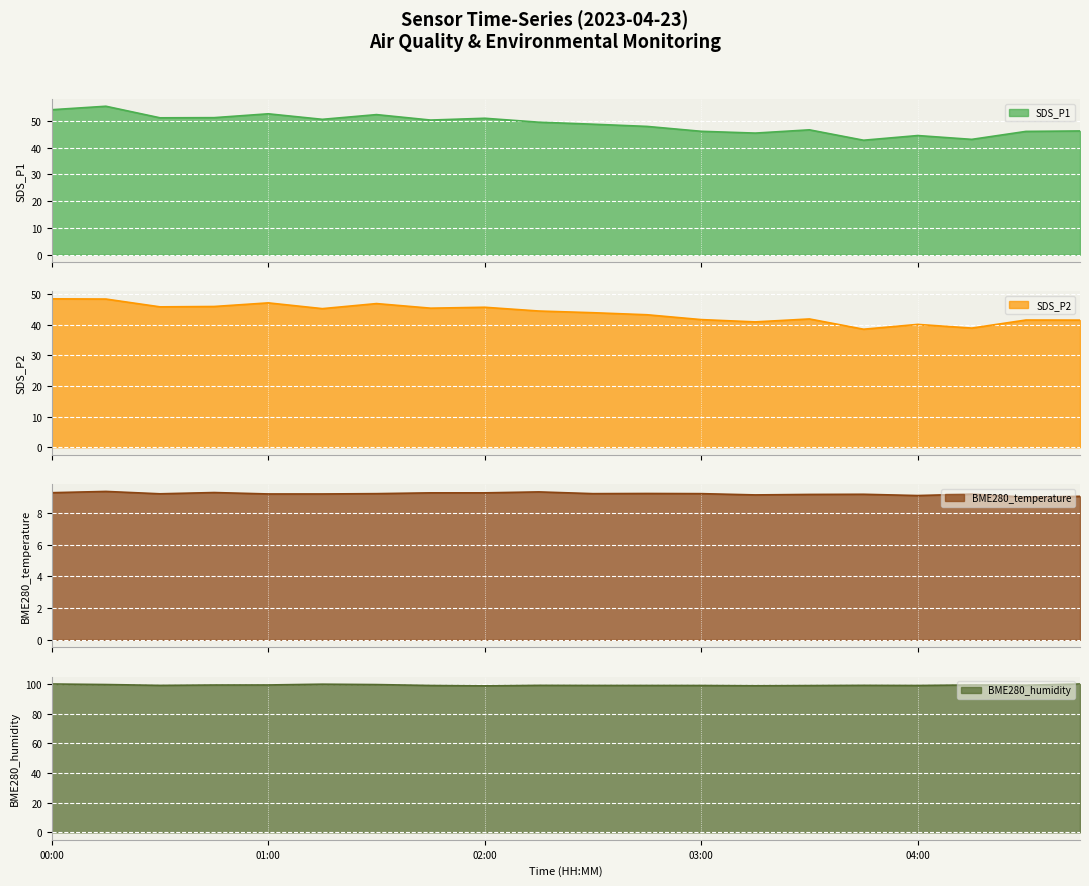

Where is the first local maximum for SDS_P2?

01:00